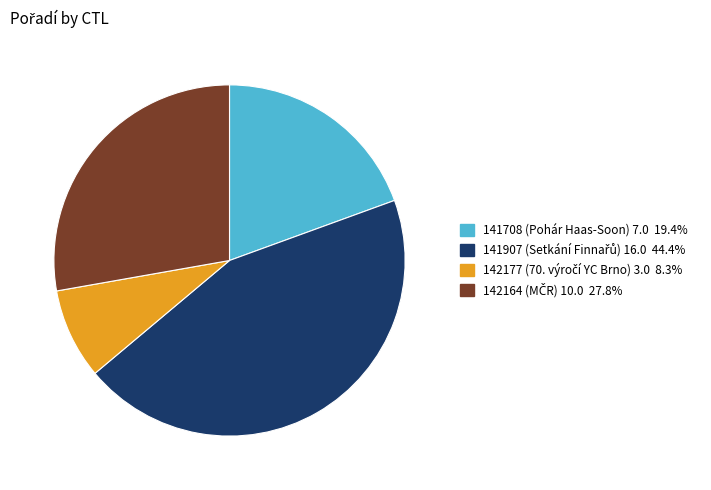

Which has a higher value, 141708 or 142177?

141708